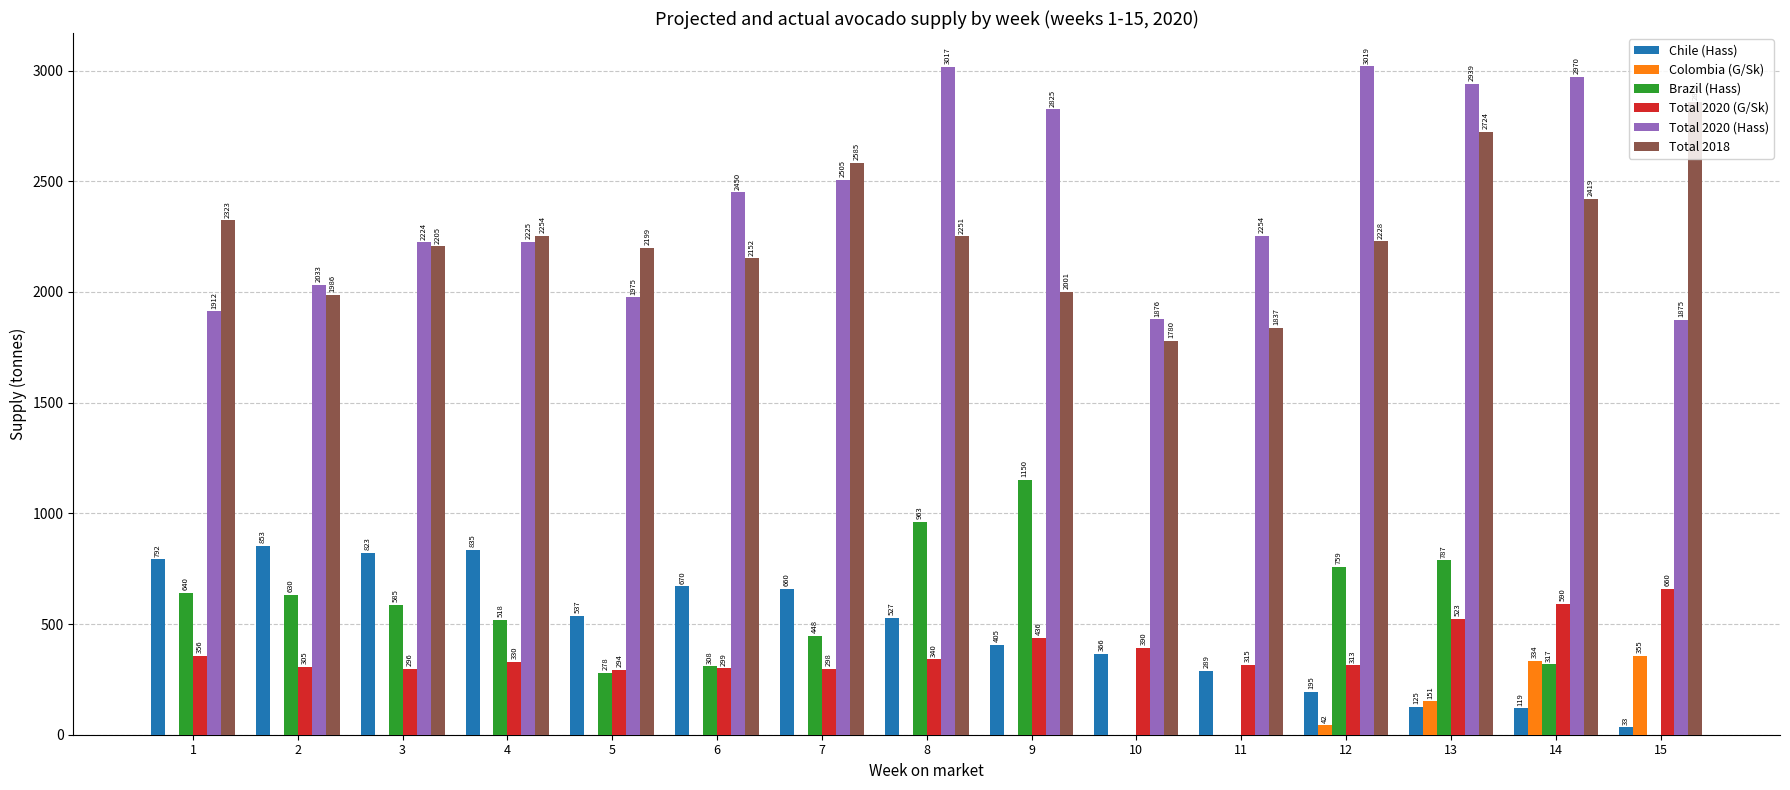

Where is Total 2020 (G/Sk) nearest to the value 477?

9